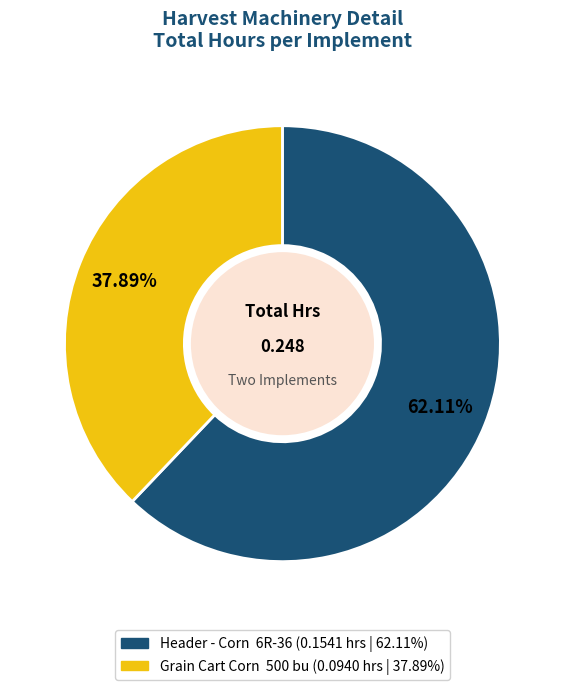

To the nearest percent, what is the average slice percentage?

50%